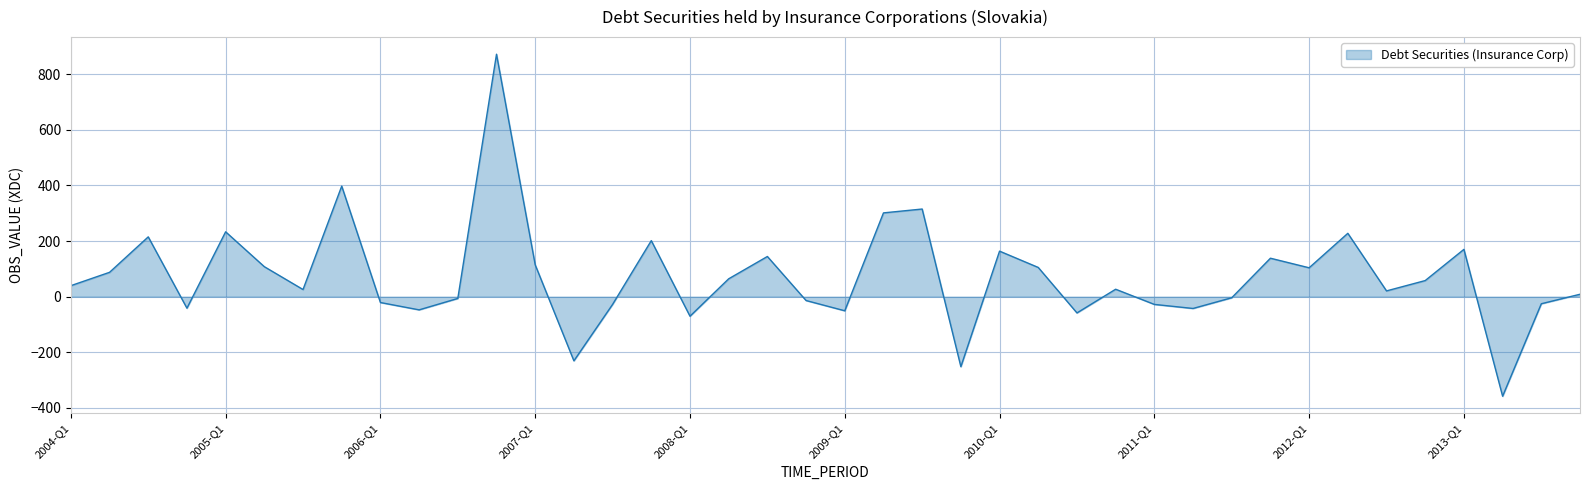

What is the difference between the maximum and minimum values?

1229.3